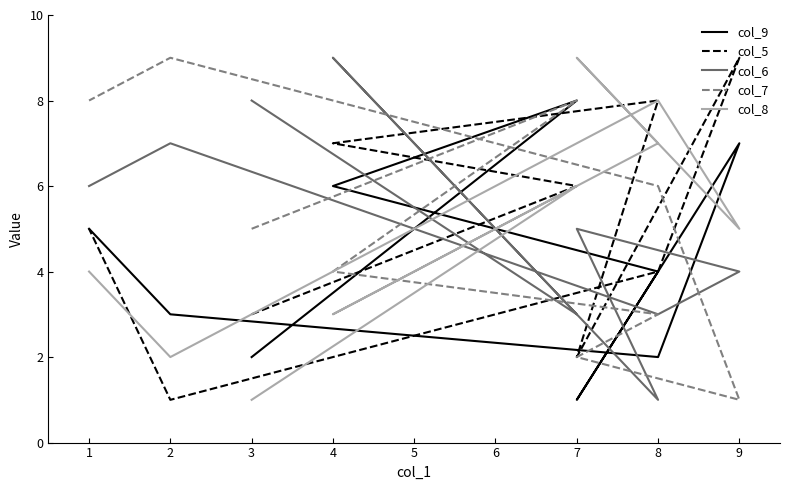

At which category does col_6 reach its first local valley?

7